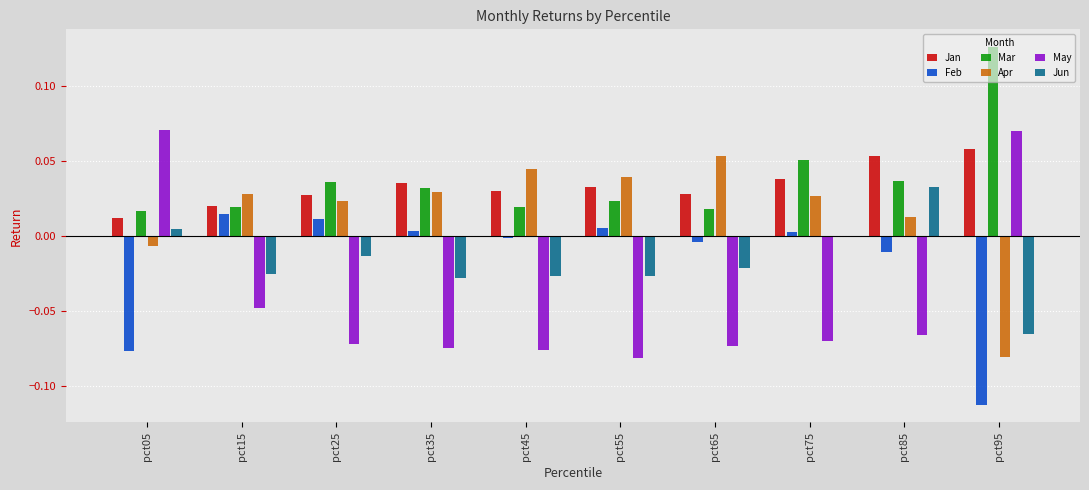

Is the value of Feb at pct75 greater than the value of May at pct15?

Yes